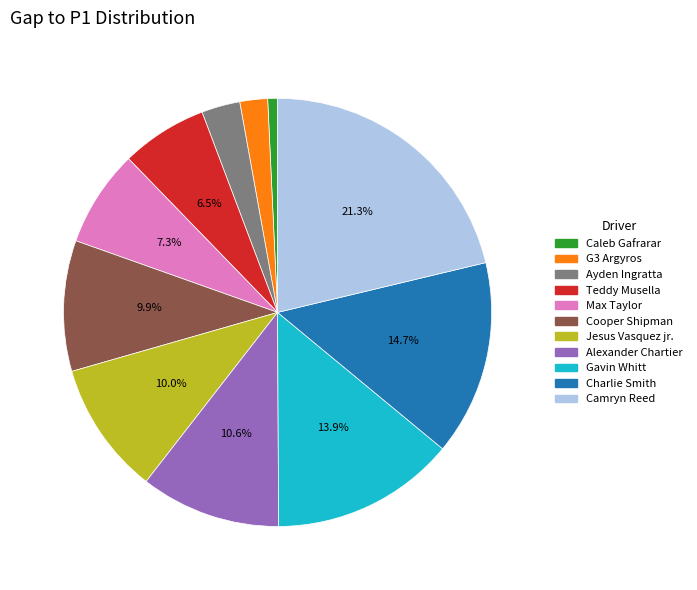

Count the number of slices in the pie.

11